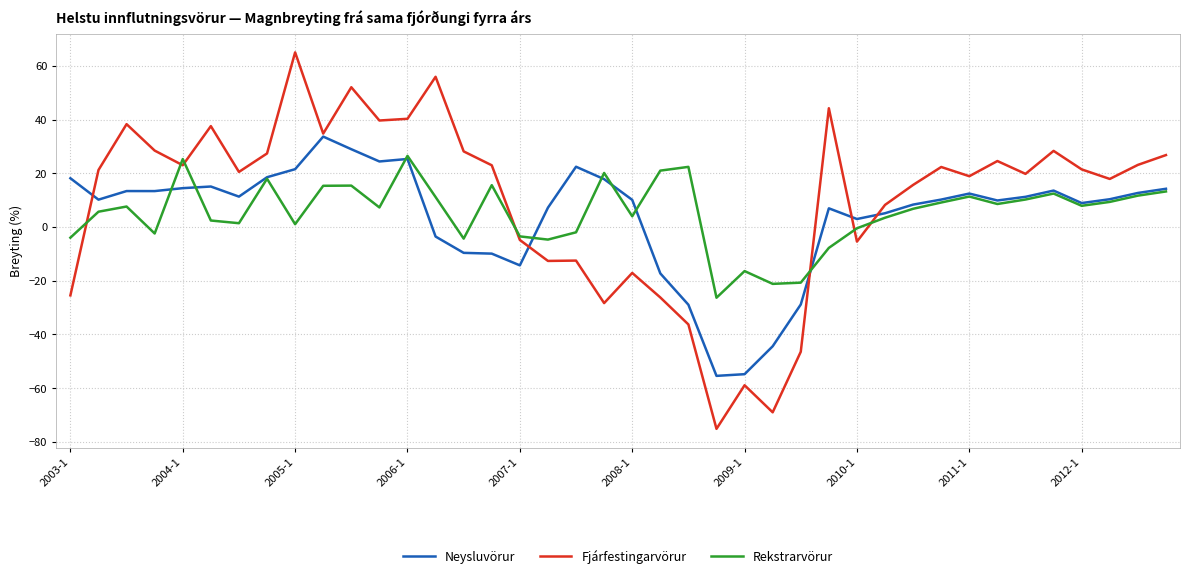

Which series has the widest spread of values?

Fjárfestingarvörur